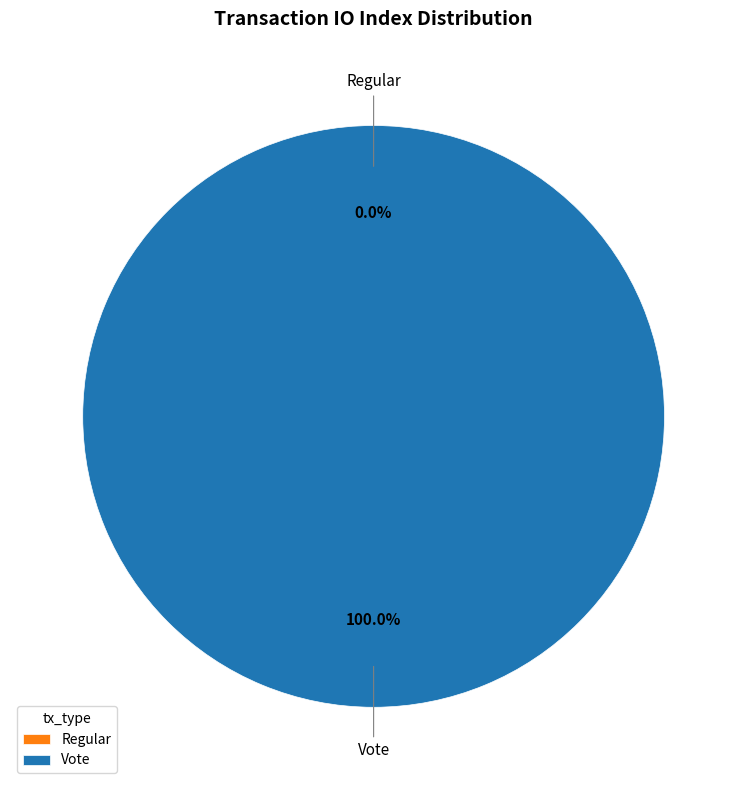

Count the number of slices in the pie.

2